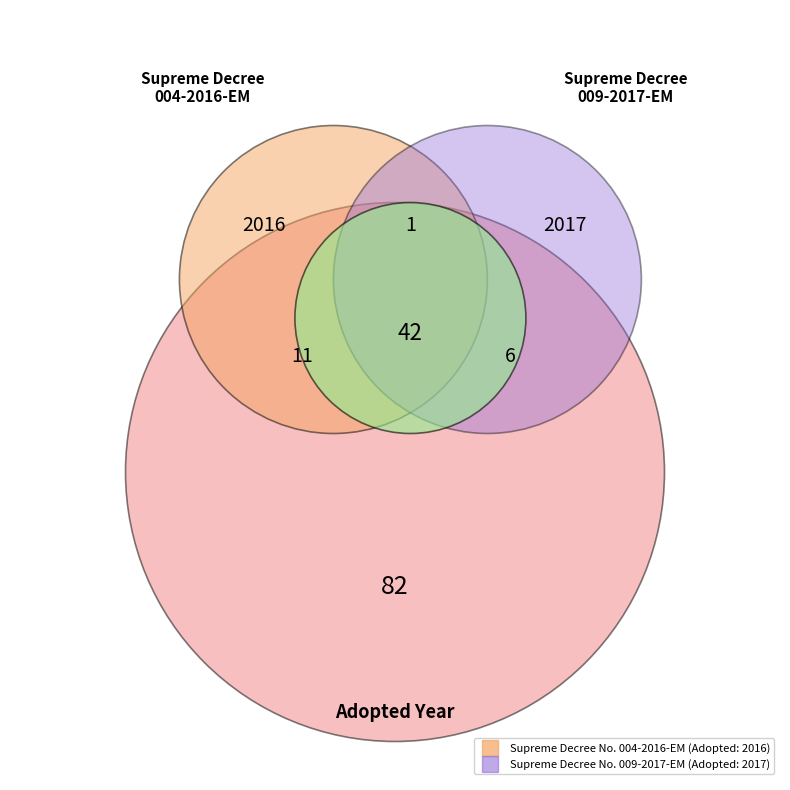

Is it true that Supreme Decree No. 004-2016-EM is 50% of the pie?

True